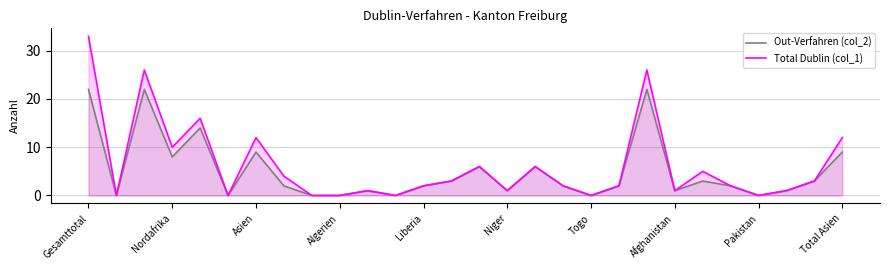

True or false: Out-Verfahren (col_2) and Total Dublin (col_1) intersect in this chart.

False